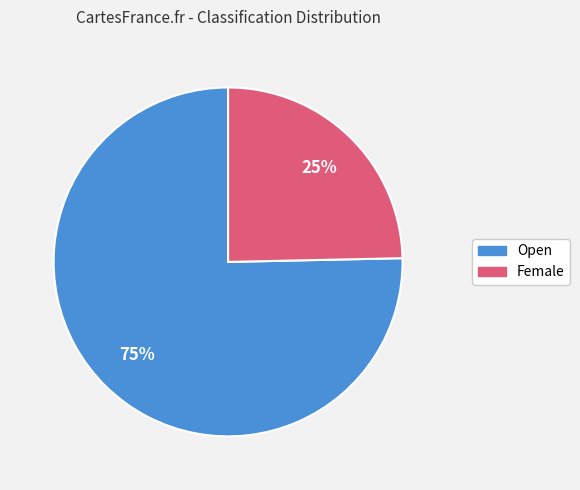

Rank the categories by value from highest to lowest.

Open, Female